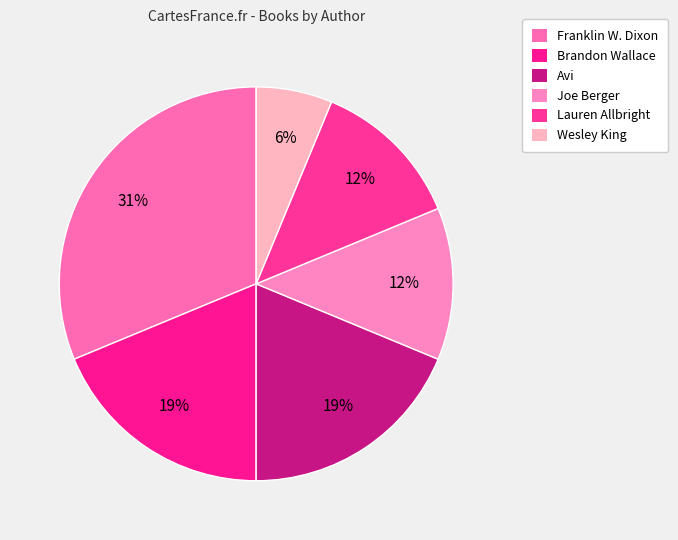

How many slices are in this pie chart?

6